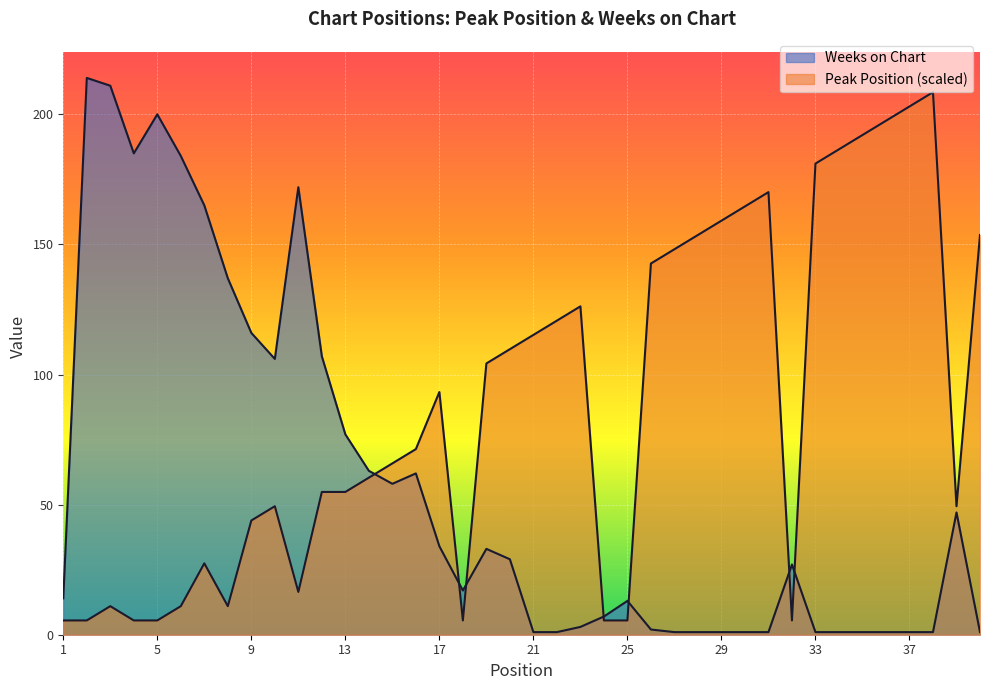

How many lines are shown in the chart?

2